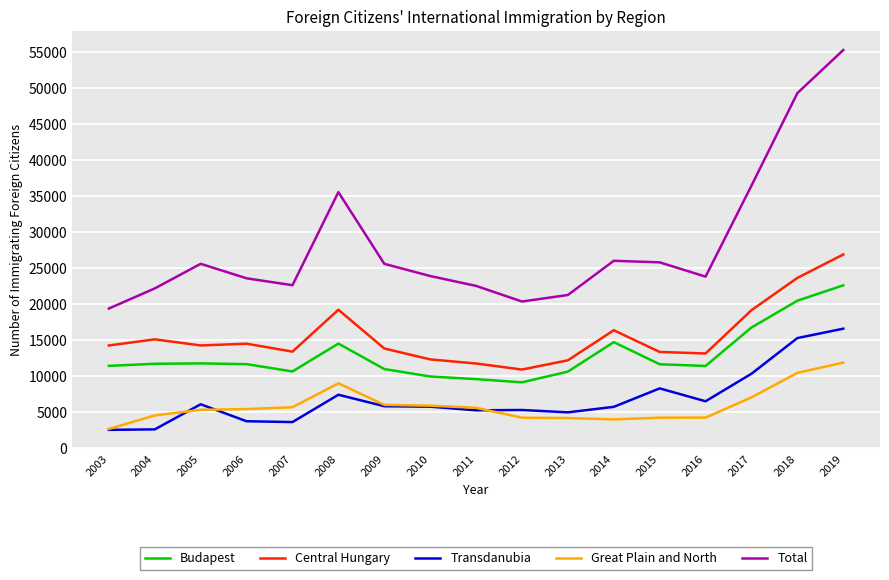

How many categories are shown in the chart?

17